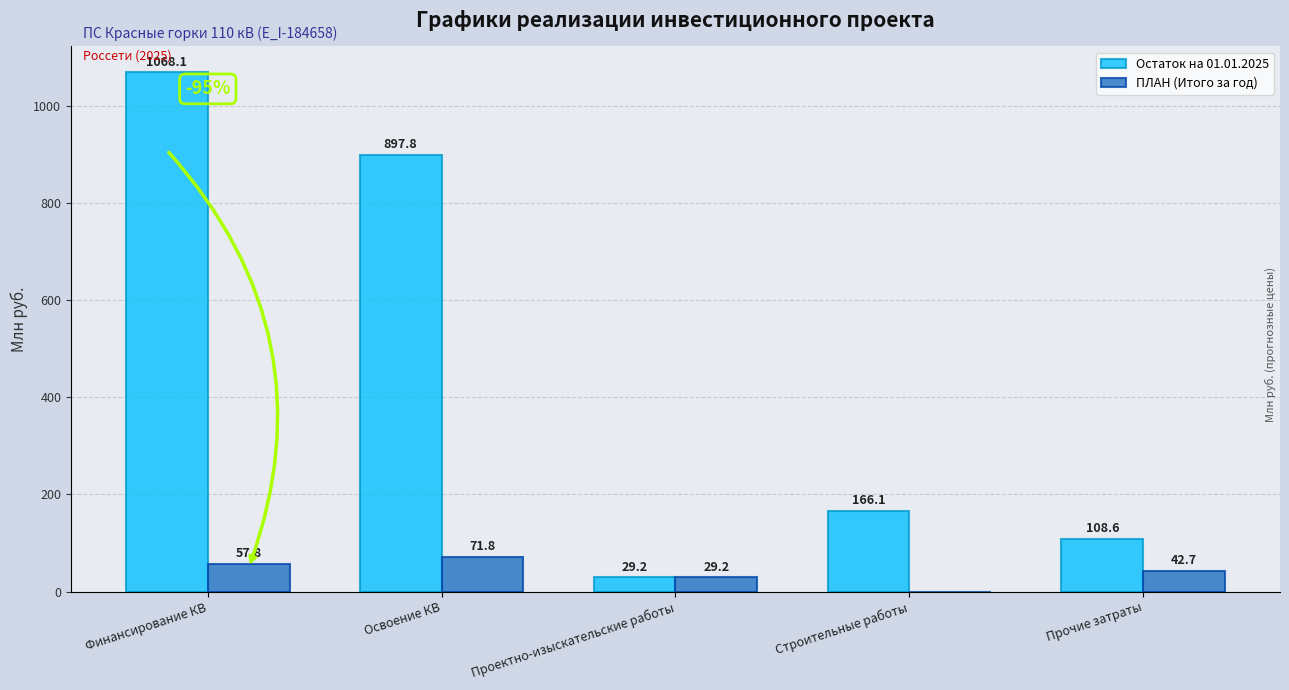

At which label does ПЛАН (Итого за год) reach its peak?

Освоение КВ